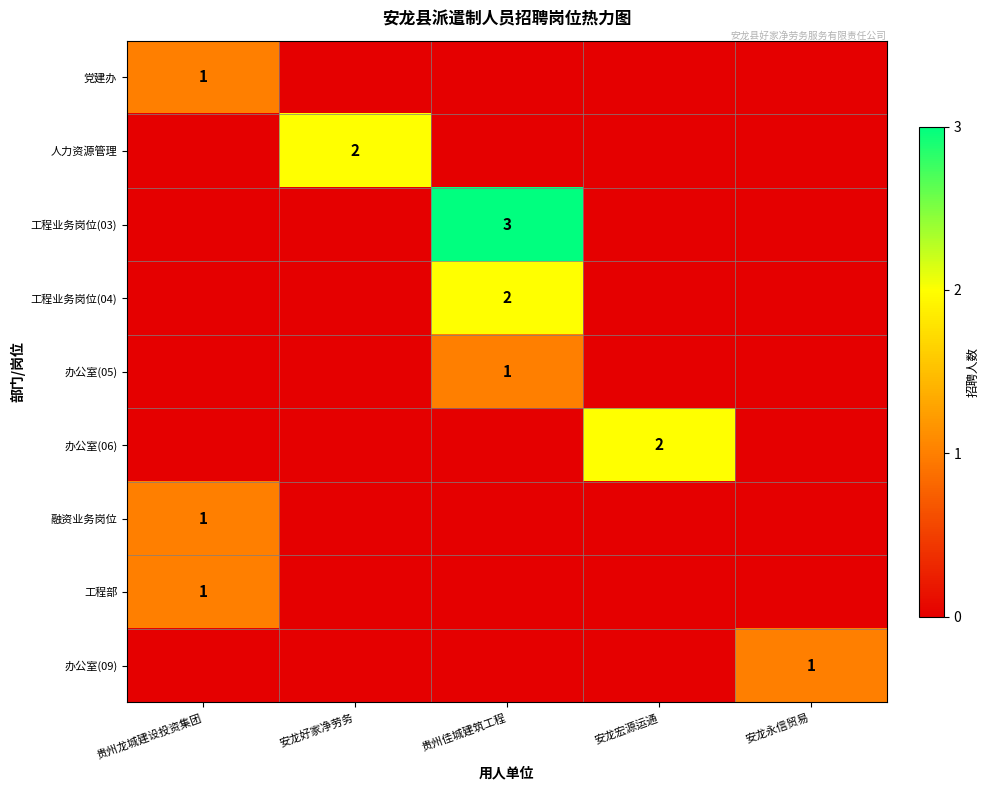

True or false: 工程部 has a value of 0 at 贵州龙城建设投资集团.

False